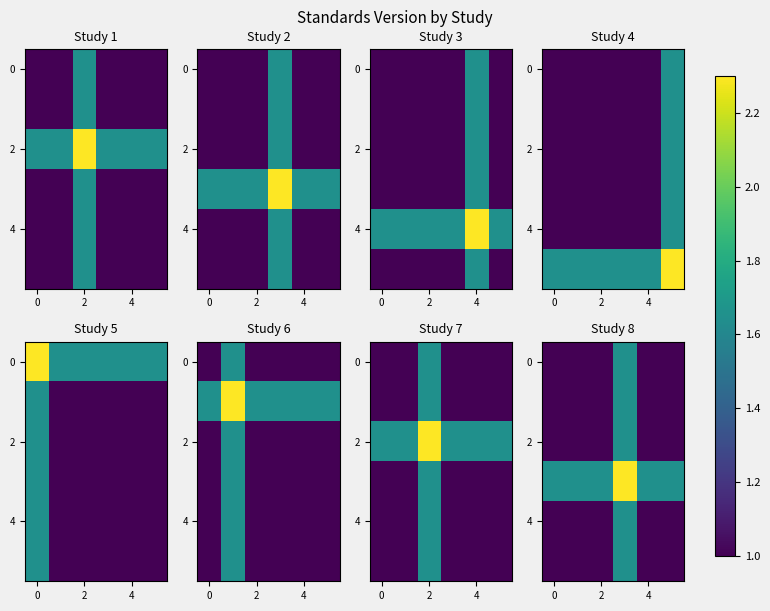

How many categories are shown in the chart?

6